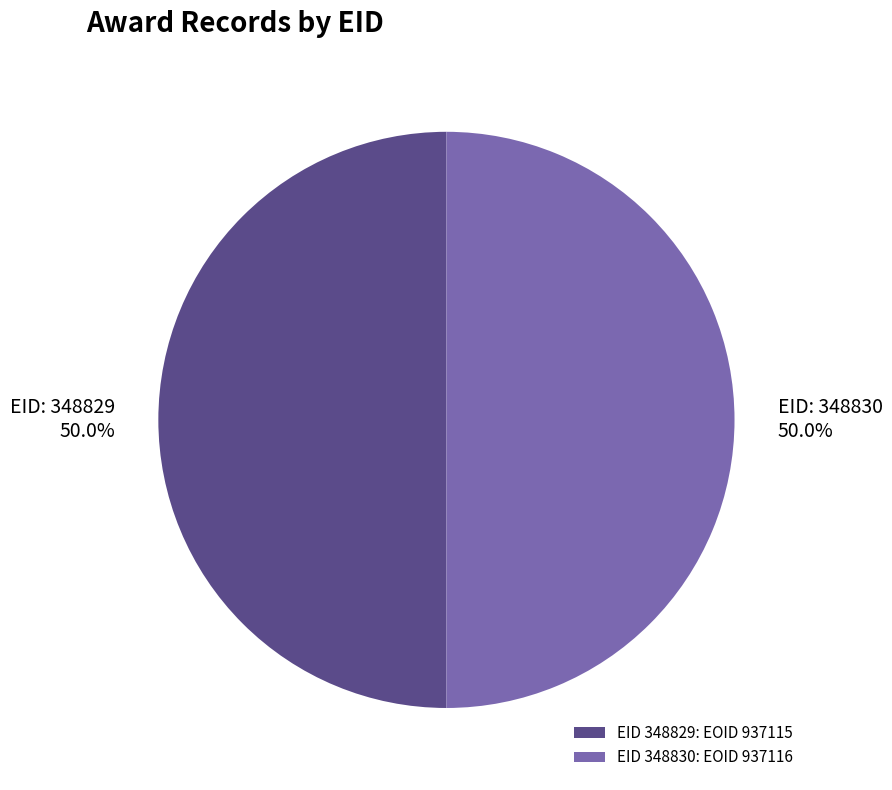

Do EID 348830: EOID 937116 and EID 348829: EOID 937115 together represent more than half of the pie?

Yes